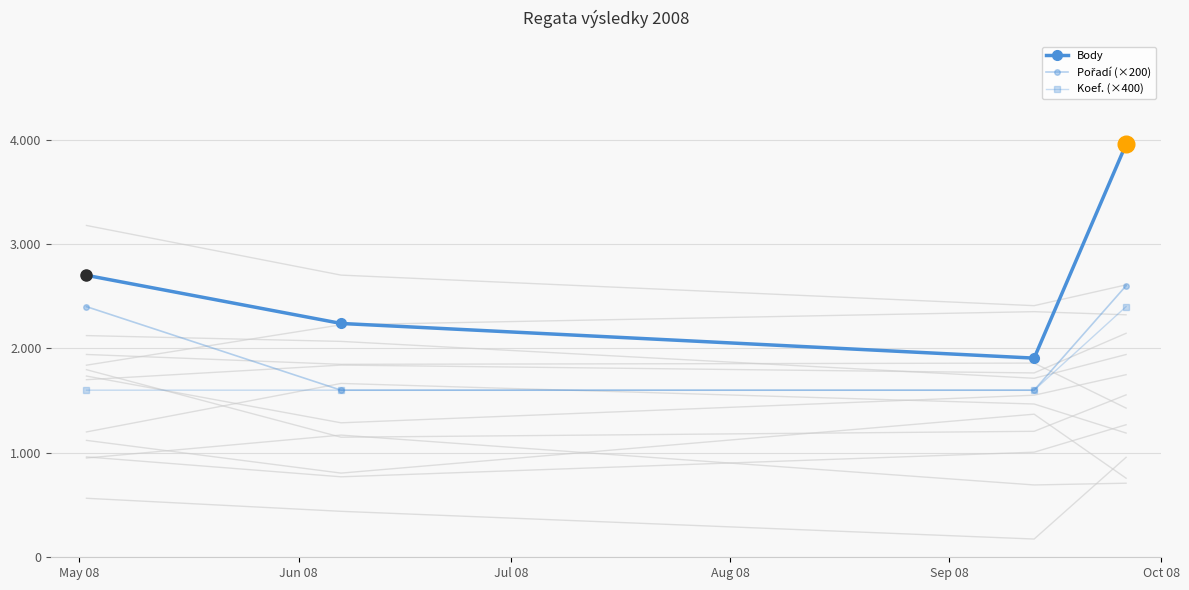

True or false: Body has a value of 3554 at Jun 08.

False